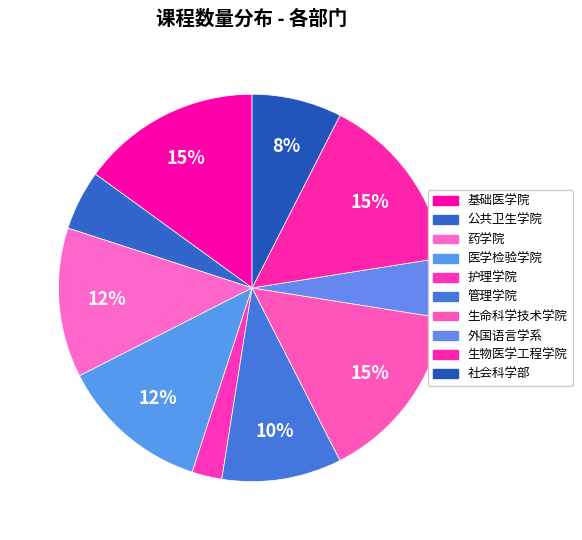

Which slice is the largest?

基础医学院